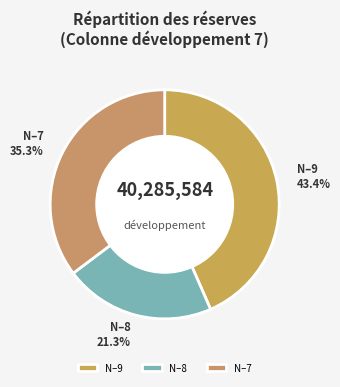

How much of the chart is everything except N–9?

56.6%